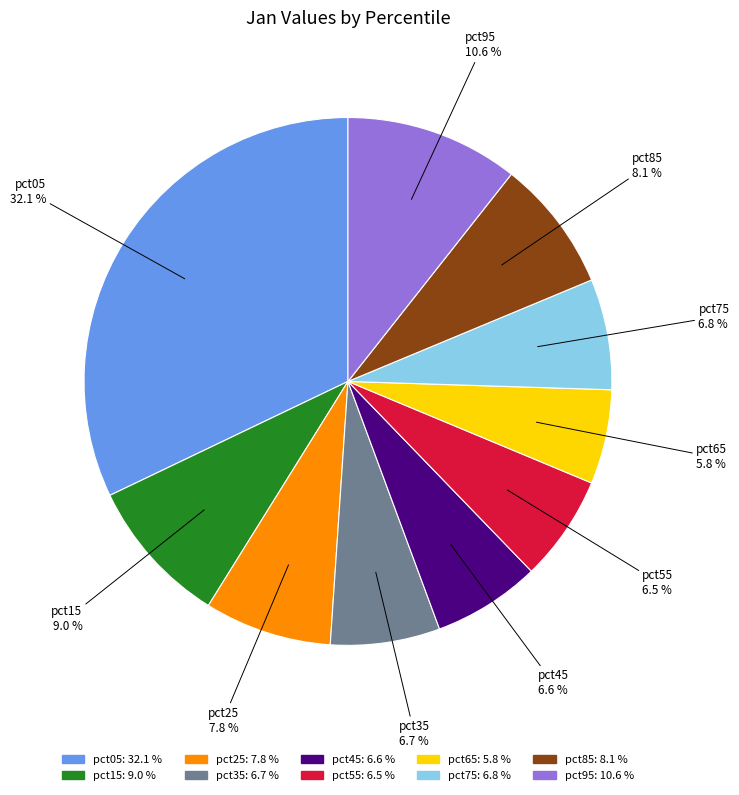

Does pct75 represent more than half of the total?

No